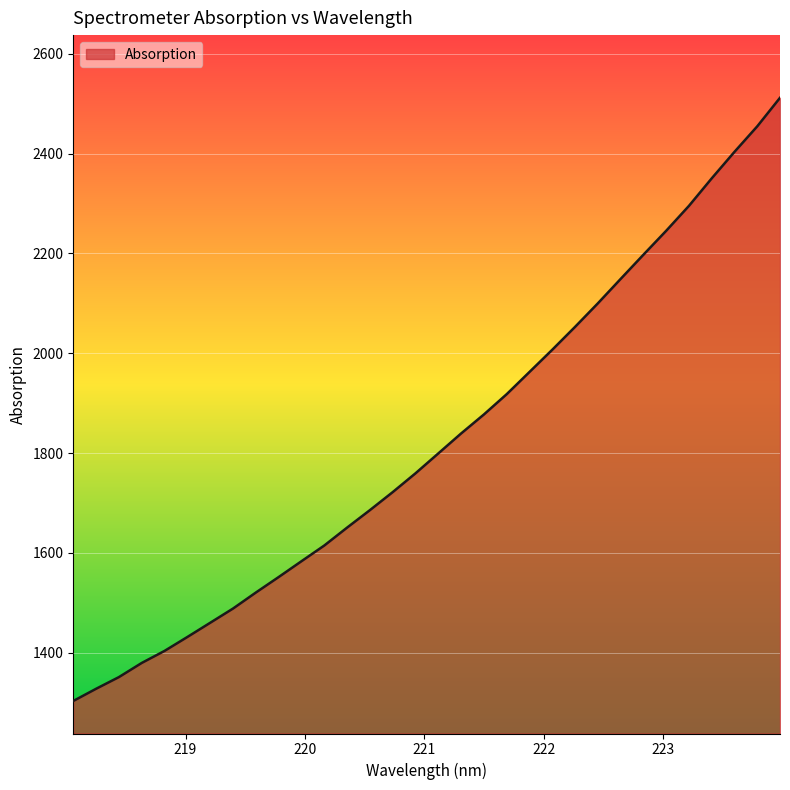

What is the difference between the maximum and minimum values?

1208.6